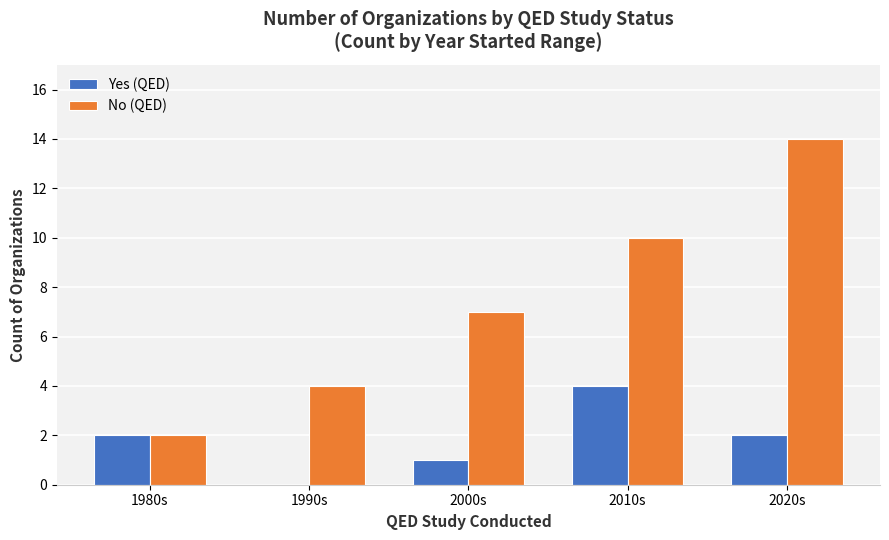

What are all the series names shown in the legend?

Yes (QED), No (QED)